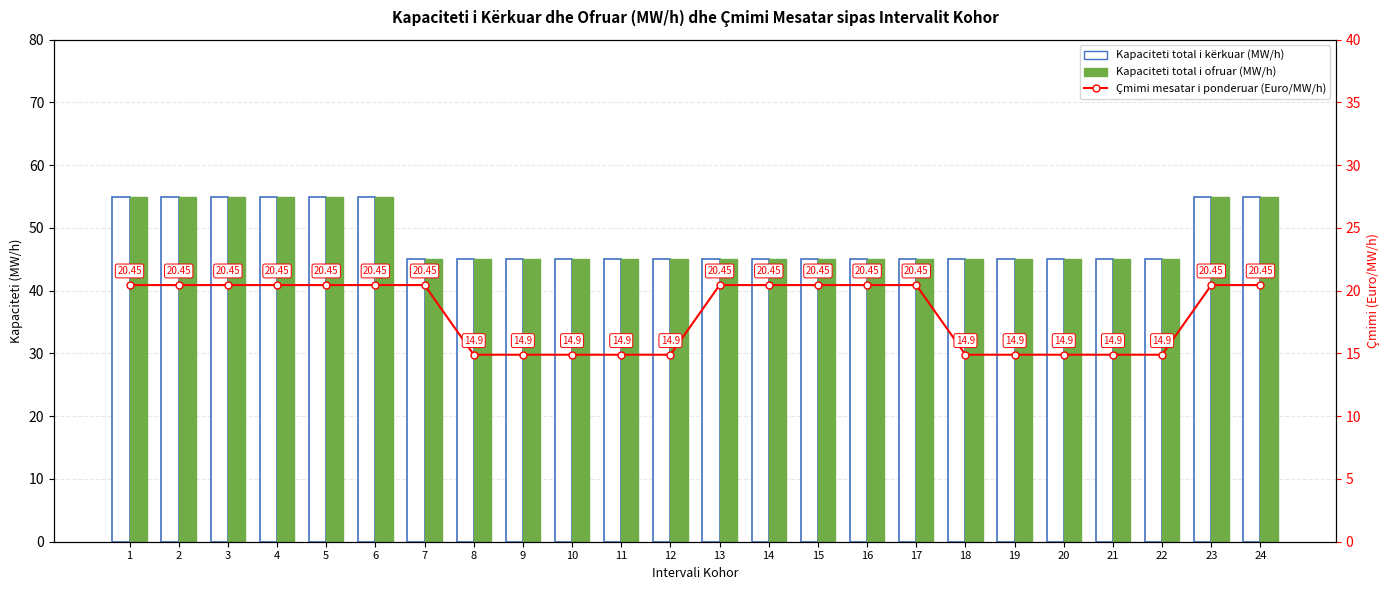

How many Kapaciteti total i ofruar (MW/h) values are between 45 and 55?

24